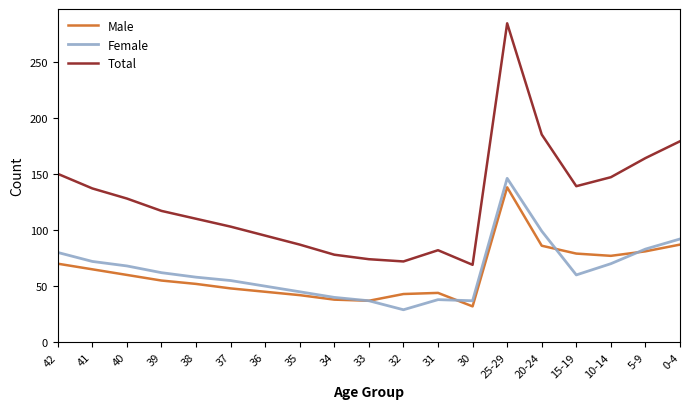

What is the sum of the Female values at 34 and 30?

77